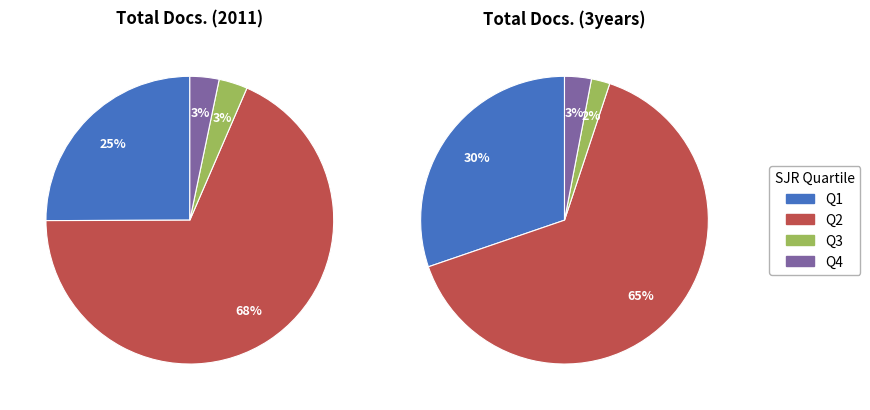

Count the number of slices in the pie.

4